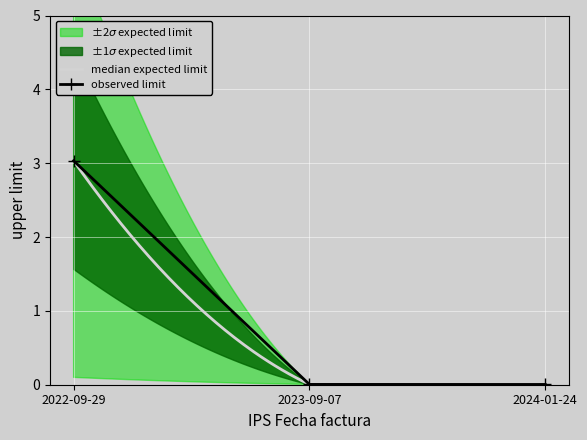

What is the label of the 1st point from the left?

2022-09-29